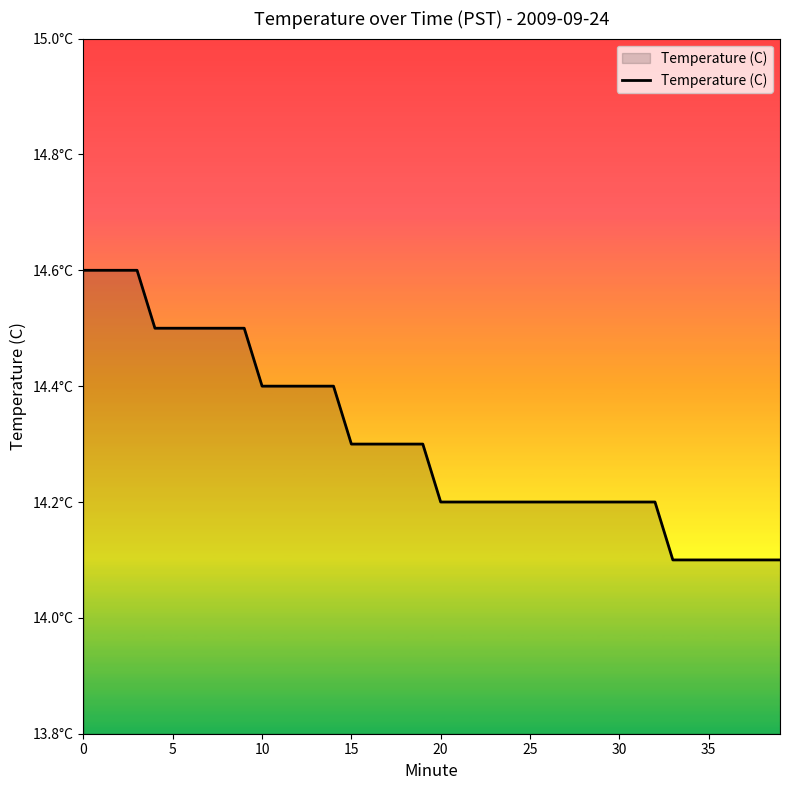

Is this an area chart (filled region under the line)?

Yes